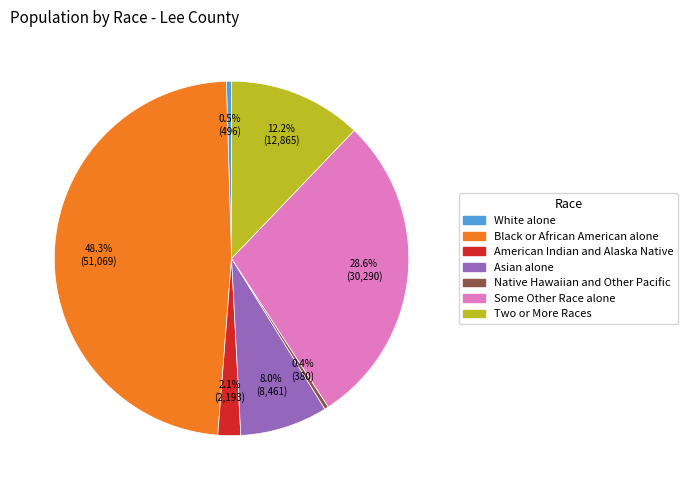

Do Native Hawaiian and Other Pacific and Asian alone together represent more than half of the pie?

No